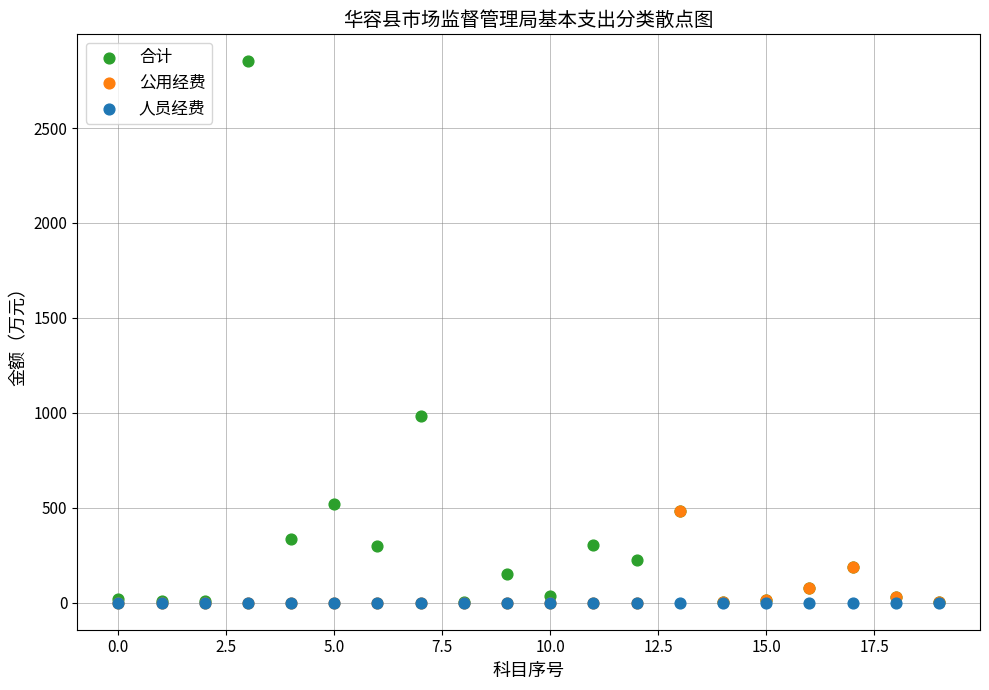

Across all series, what Y value is closest to 1425?

982.3